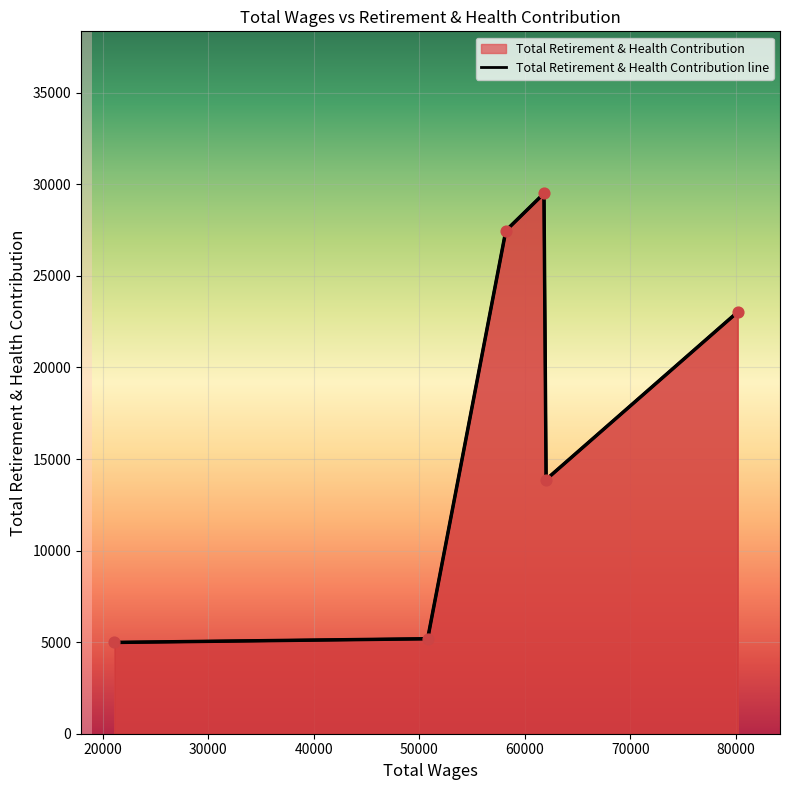

What is the change in value from 62027.0 to 58210.0?

+13590